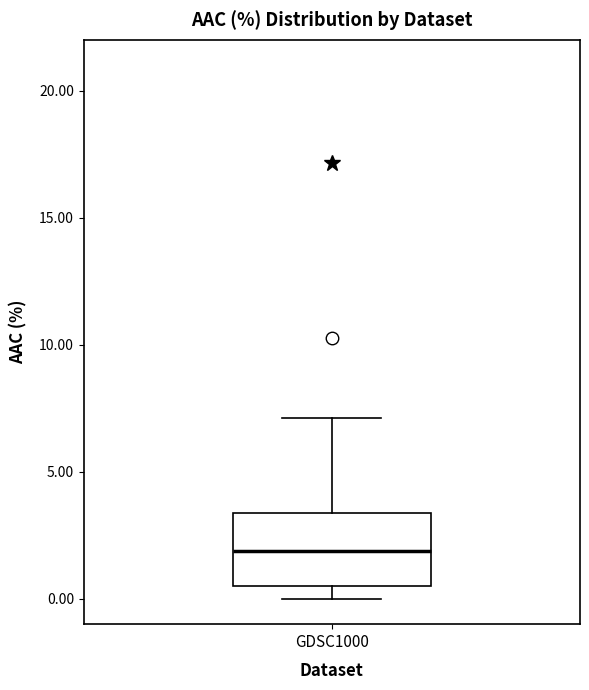

Where does the lower whisker of the box for GDSC1000 end on the y-axis? The values are not printed on the chart, so give them approximately, as read against the axis.

0.0